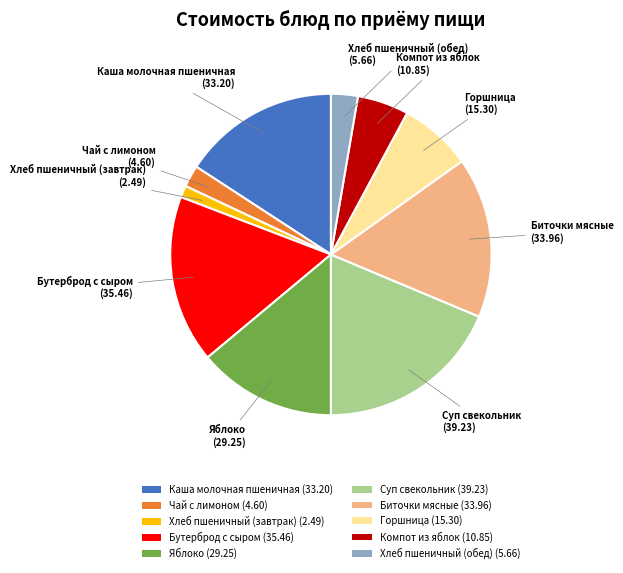

What is the ratio of the value at Каша молочная пшеничная (33.20) to the value at Компот из яблок (10.85)?

3.1